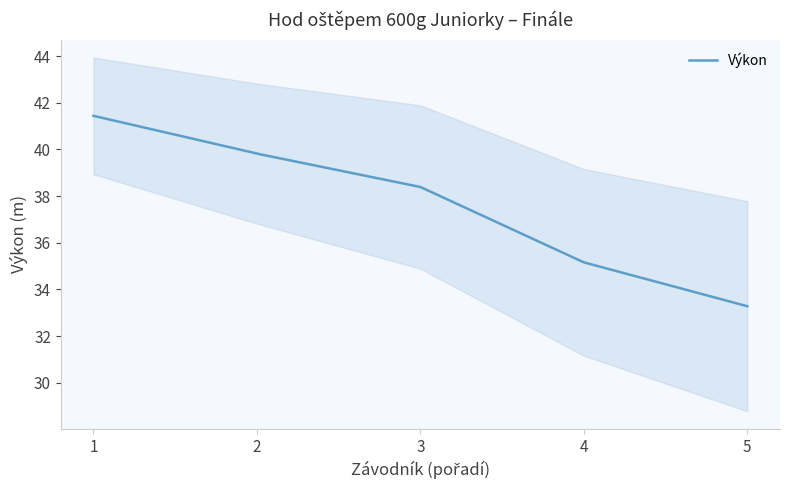

What is the maximum value for Výkon?

41.4